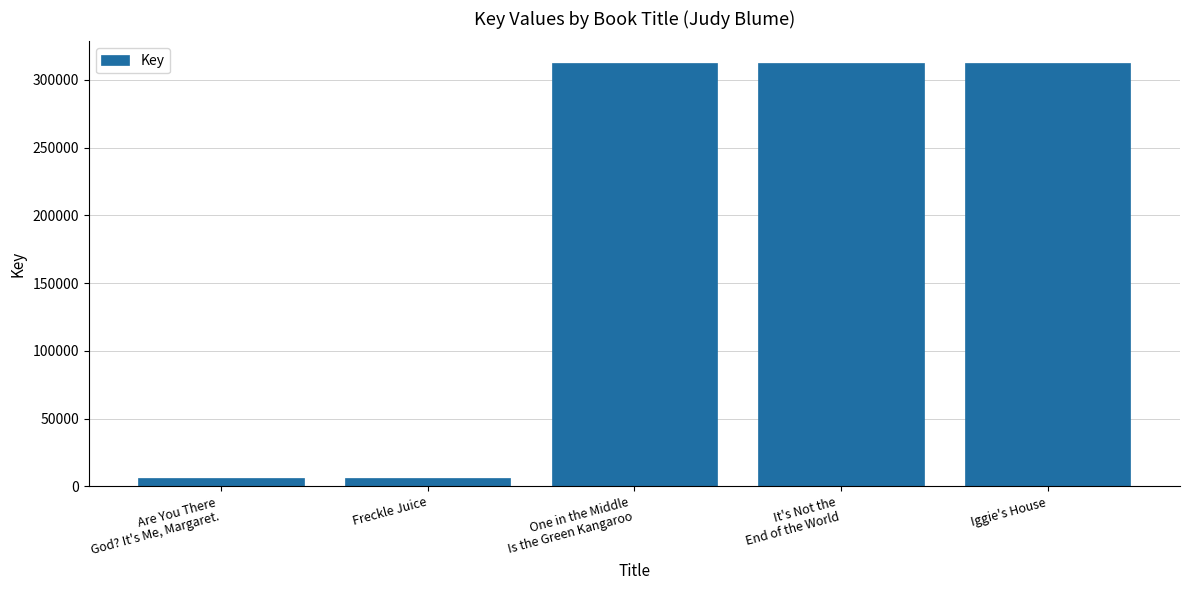

Which has a higher value, Iggie's House or Freckle Juice?

Iggie's House